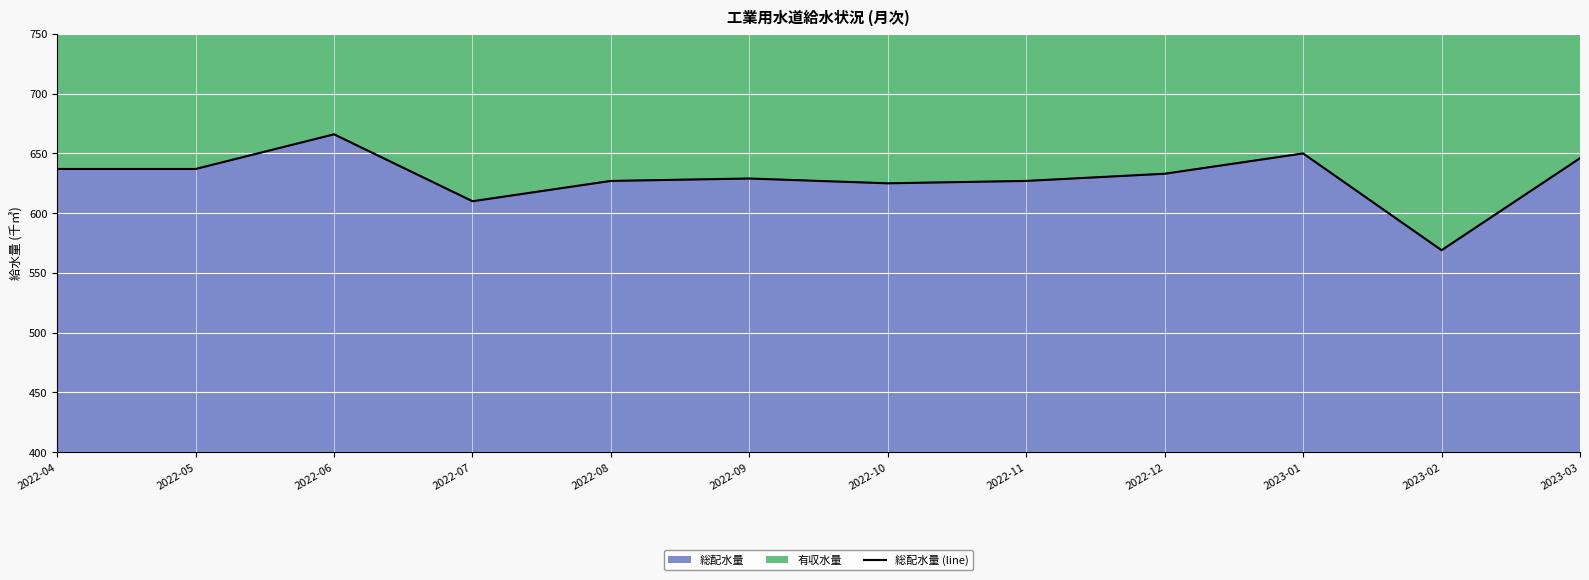

What is the label of the 11th point from the left?

2023-02